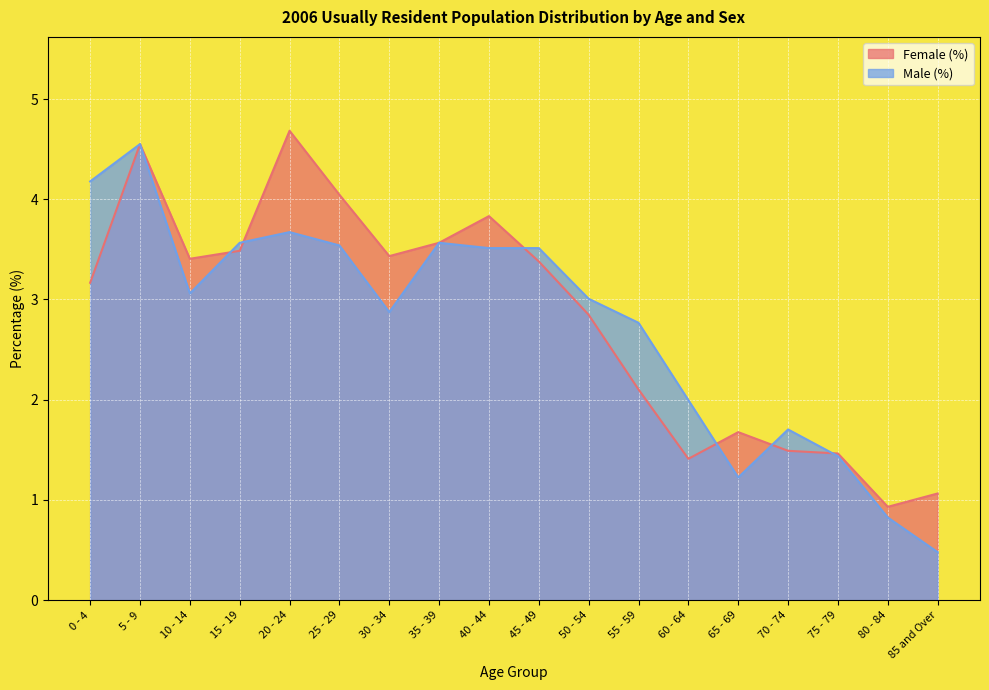

True or false: Male (%) has more than 2 interior local peaks.

True